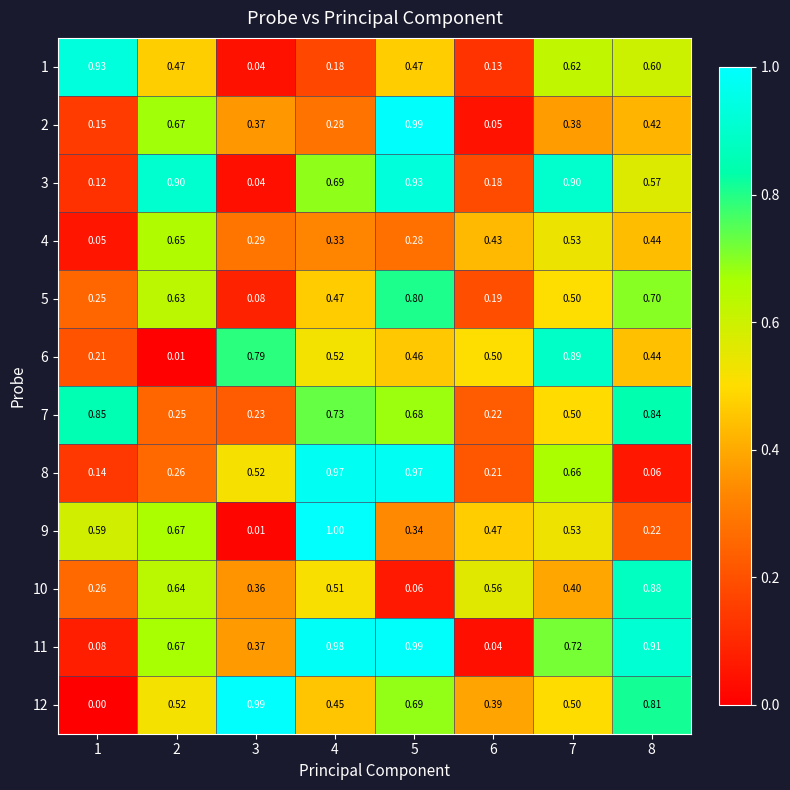

Is the value of 7 at 6 greater than the value of 2 at 3?

No